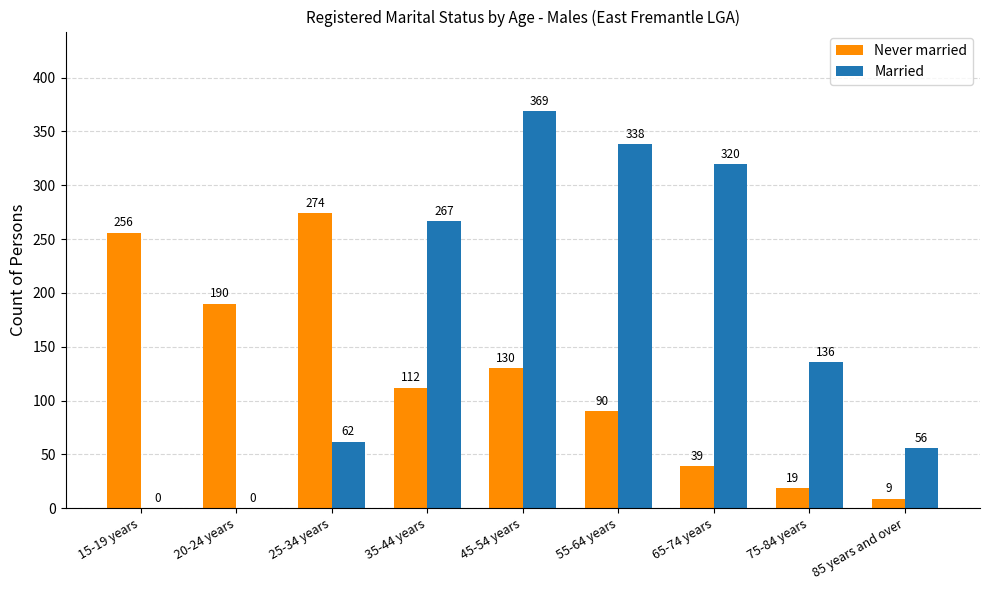

Reading left to right, transcribe all the data shown in this chart.

Never married: 256	190	274	112	130	90	39	19	9
Married: 0	0	62	267	369	338	320	136	56